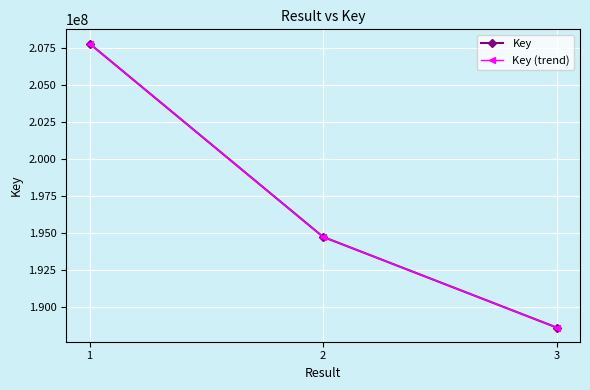

Count the Key values in the range 188626922 to 207822193.

3